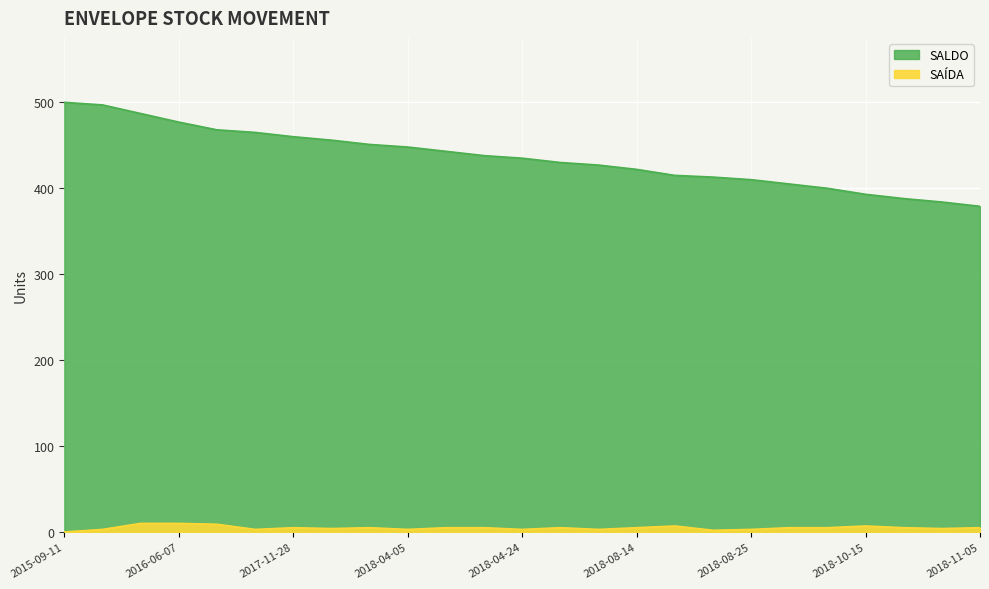

What is the difference between the second highest and minimum values in the SAÍDA series?

10